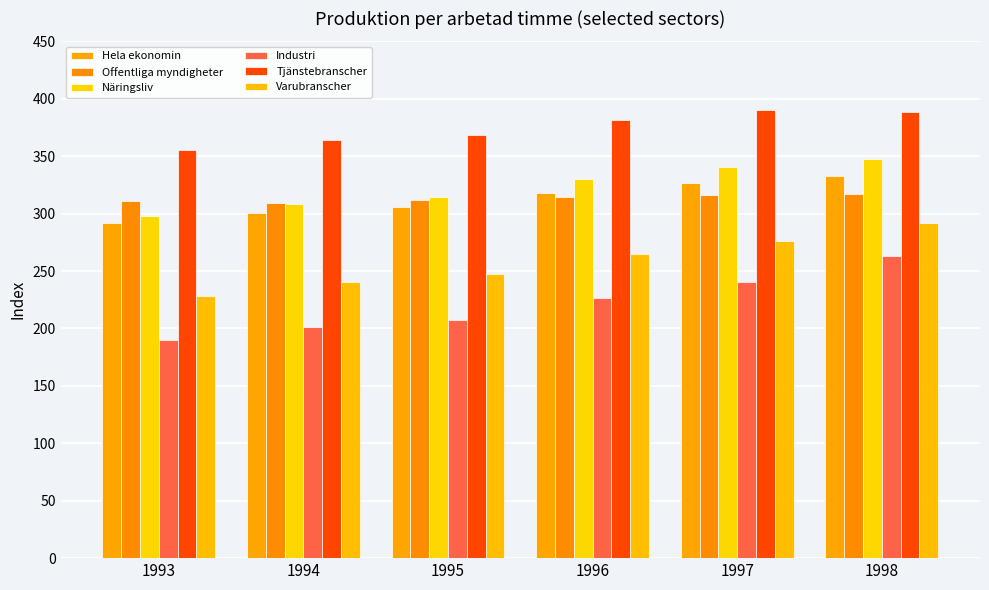

Is it true that Näringsliv equals 108.0 at 1993?

False